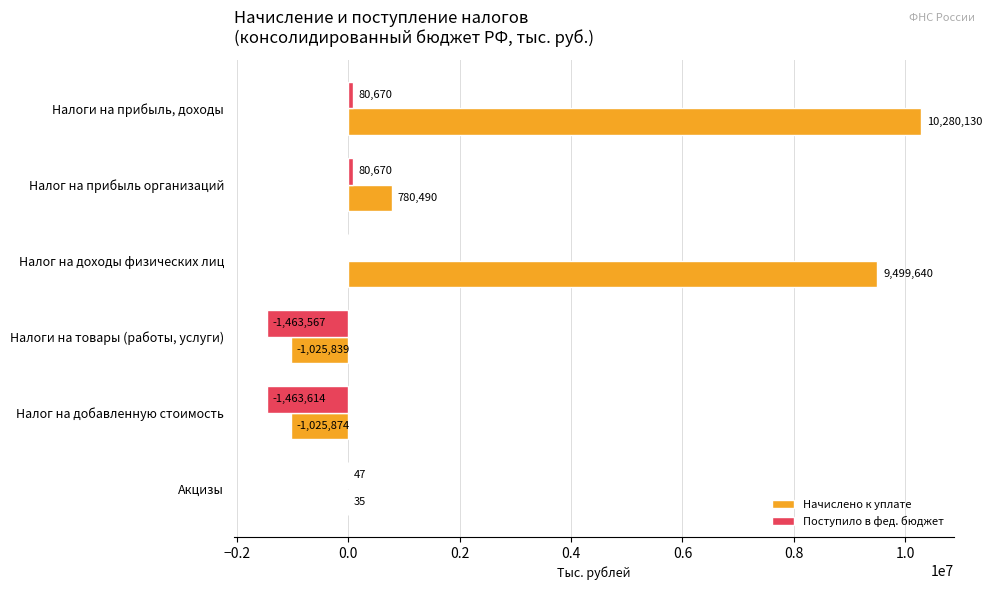

The Начислено к уплате series shows 13235803 at Налог на доходы физических лиц. True or false?

False